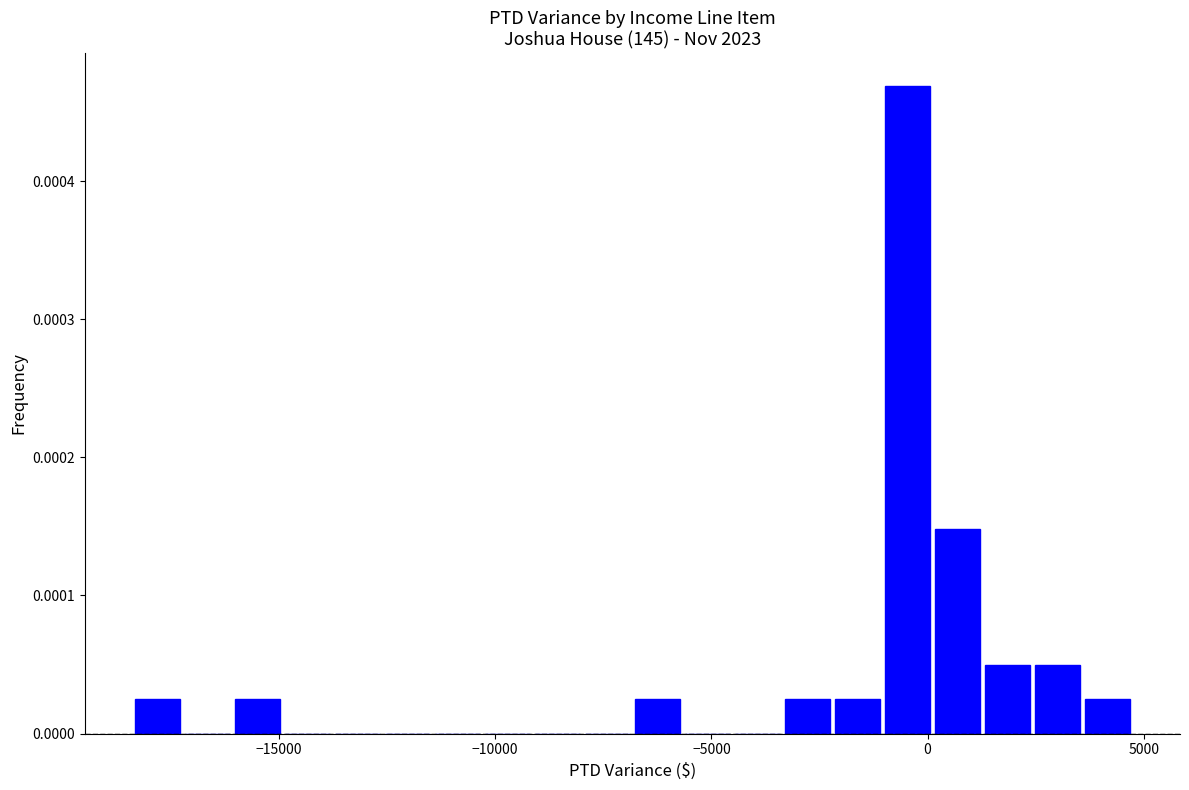

Around what value on the x-axis is the tallest bar? Give the approximate position of its centre, as read against the axis.

-500